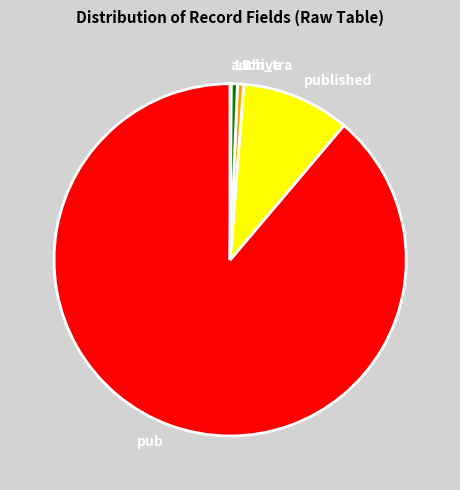

Do pub and sch_tra together represent more than half of the pie?

Yes